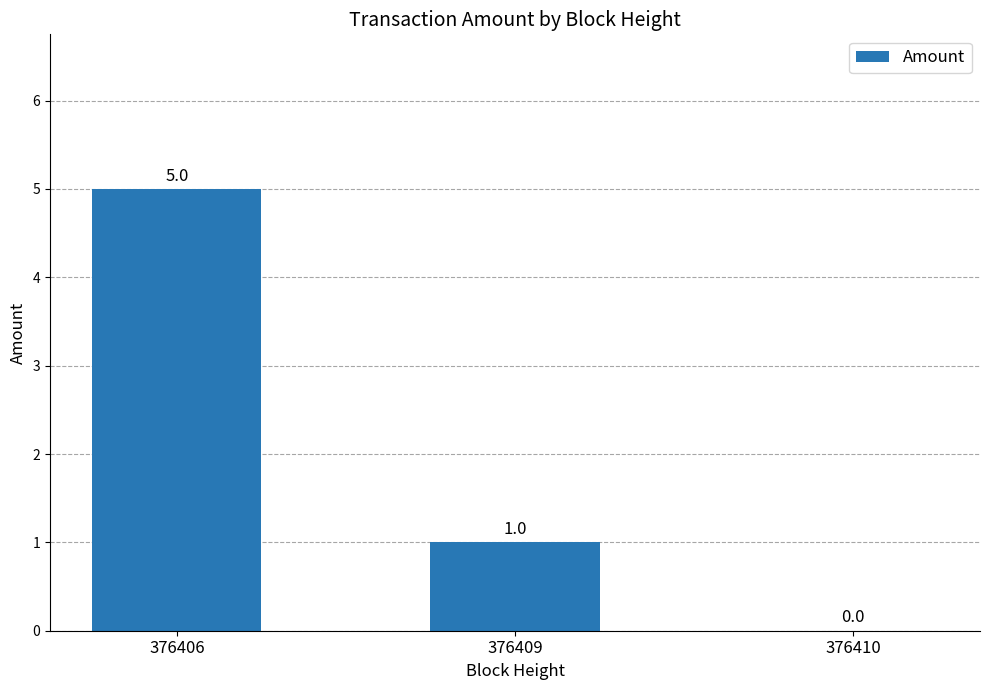

The chart shows a value of 3 at 376410. True or false?

False